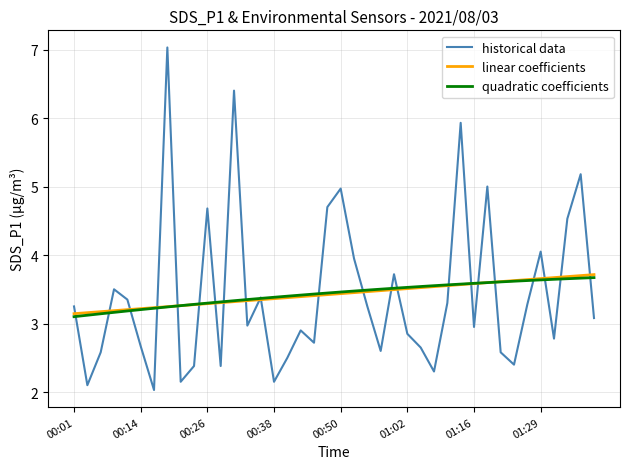

What is the minimum value for linear coefficients?

3.1